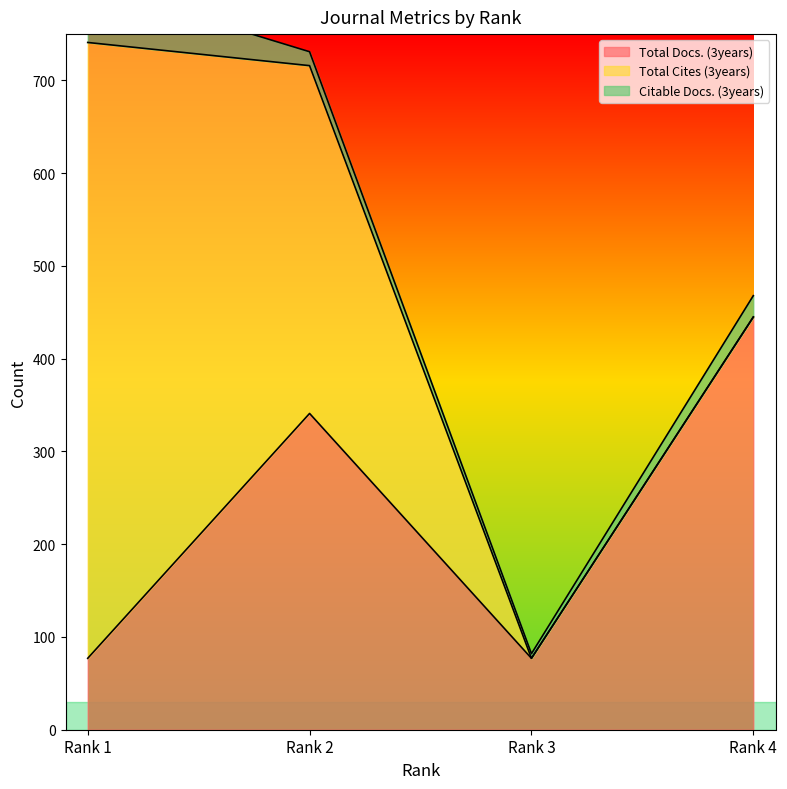

Where is the first local minimum for Total Docs. (3years)?

Rank 3